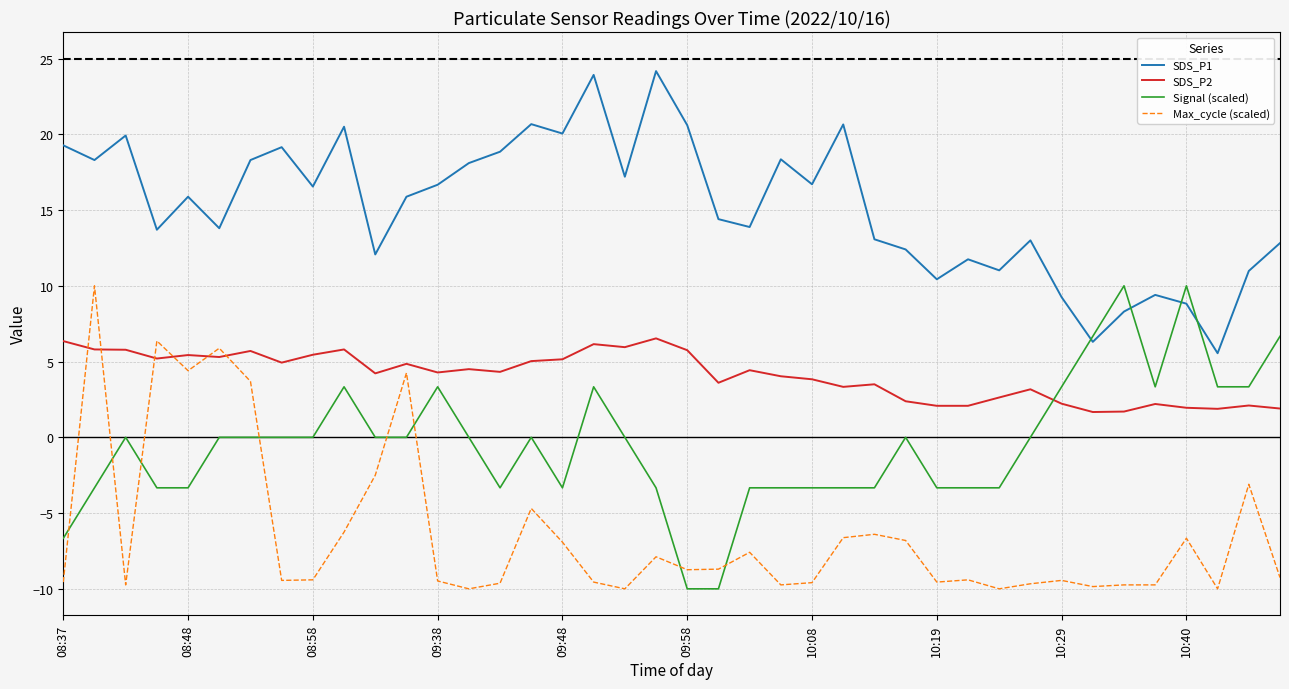

True or false: Max_cycle (scaled) and SDS_P1 intersect in this chart.

False